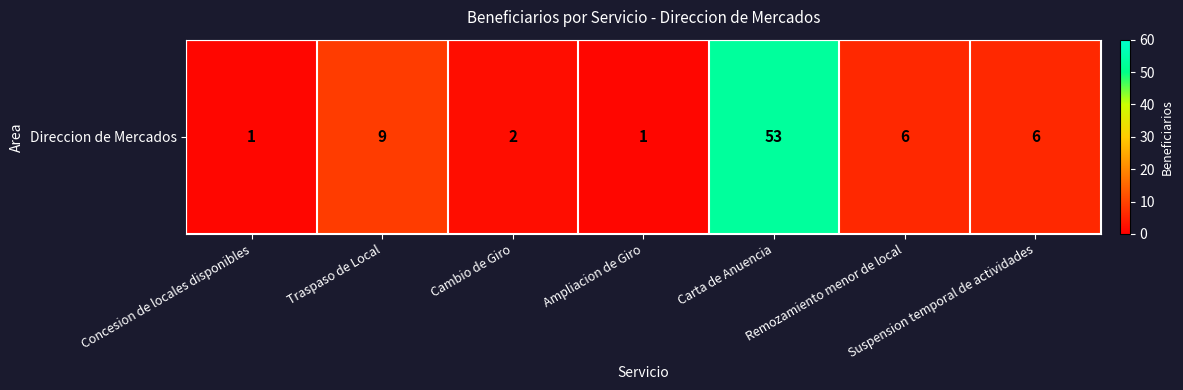

Rank the categories by value from highest to lowest.

Carta de Anuencia, Traspaso de Local, Remozamiento menor de local, Suspension temporal de actividades, Cambio de Giro, Concesion de locales disponibles, Ampliacion de Giro